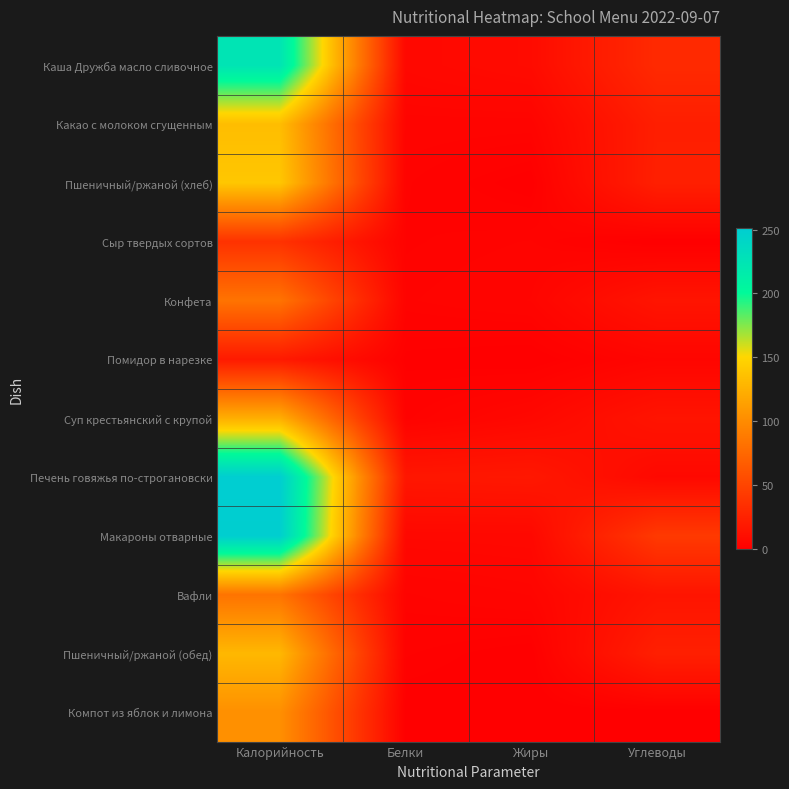

What is the spread (max minus min) of values at Углеводы?

41.9